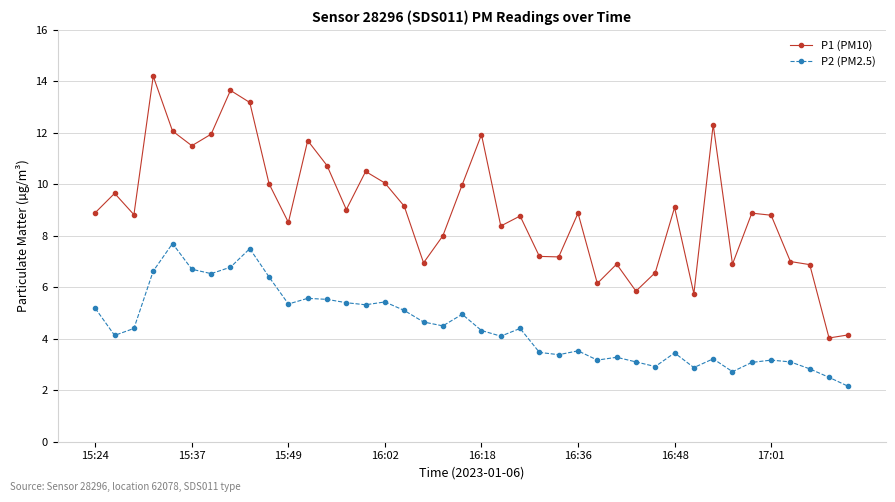

List the series in order of their overall mean, lowest first.

P2 (PM2.5), P1 (PM10)